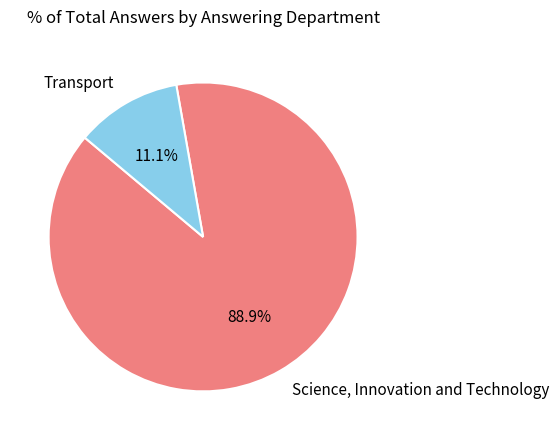

What percentage is NOT represented by Transport?

88.9%